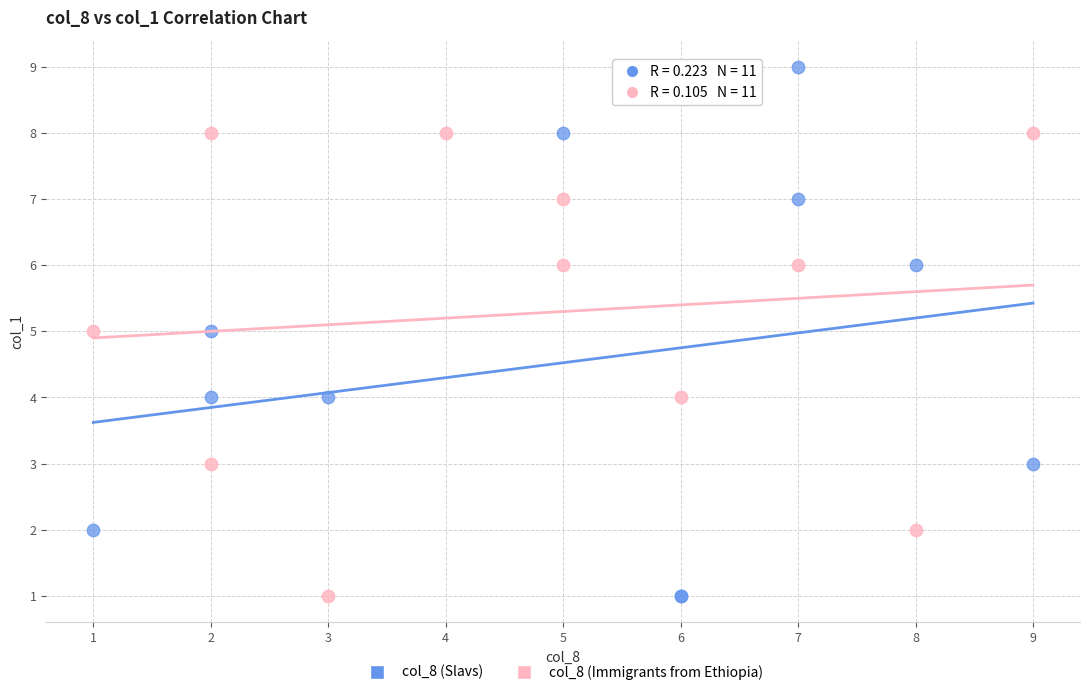

Which series has the widest spread of Y values?

col_8 (Slavs)